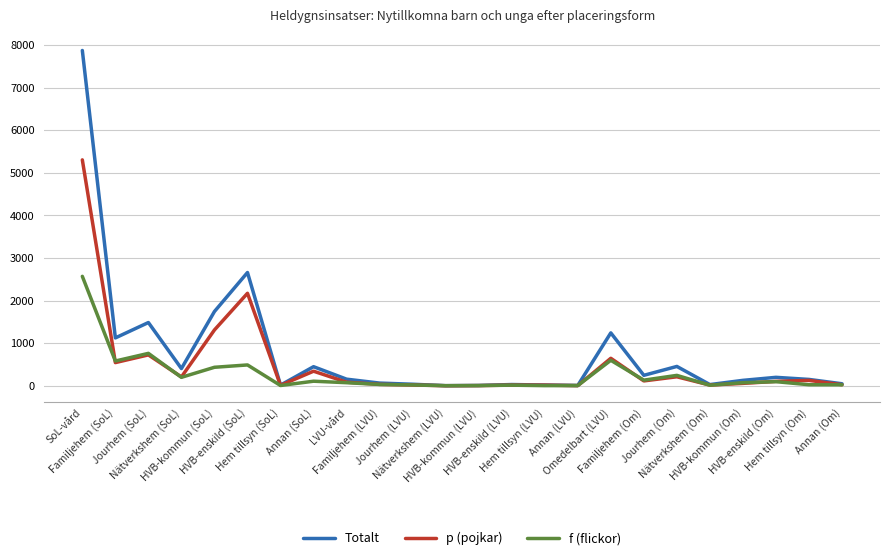

What value does the Totalt series have at HVB-enskild (Om), to the nearest 100?

200